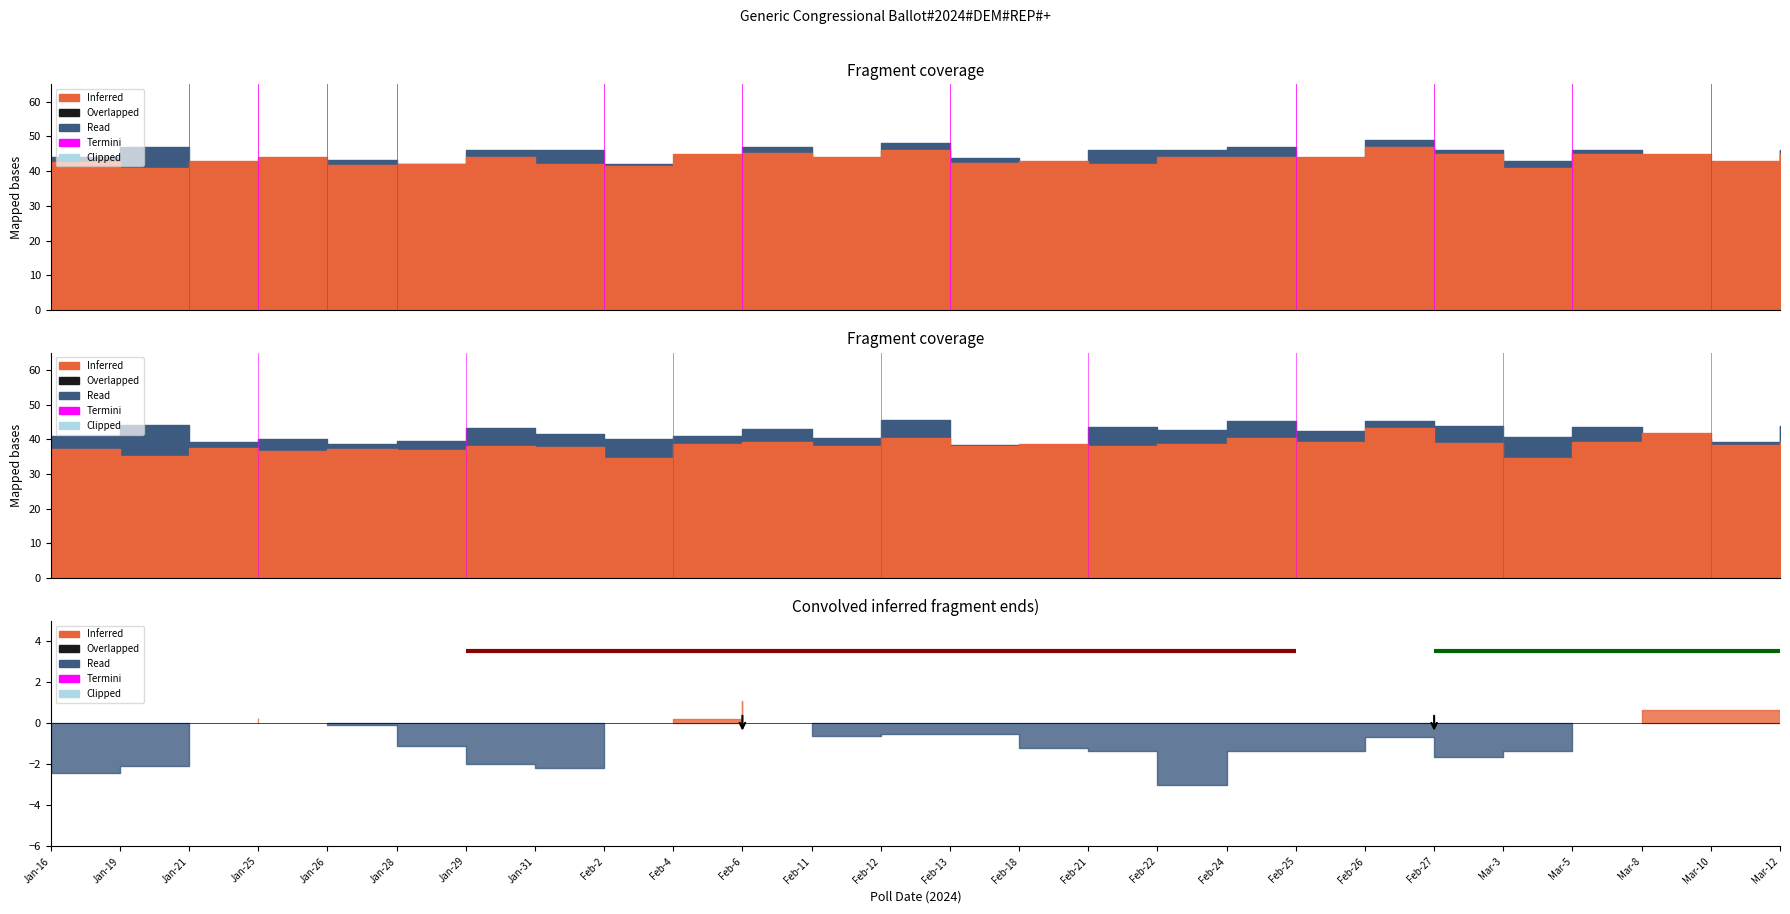

Between Jan-19 and Jan-16, which is larger?

Jan-19